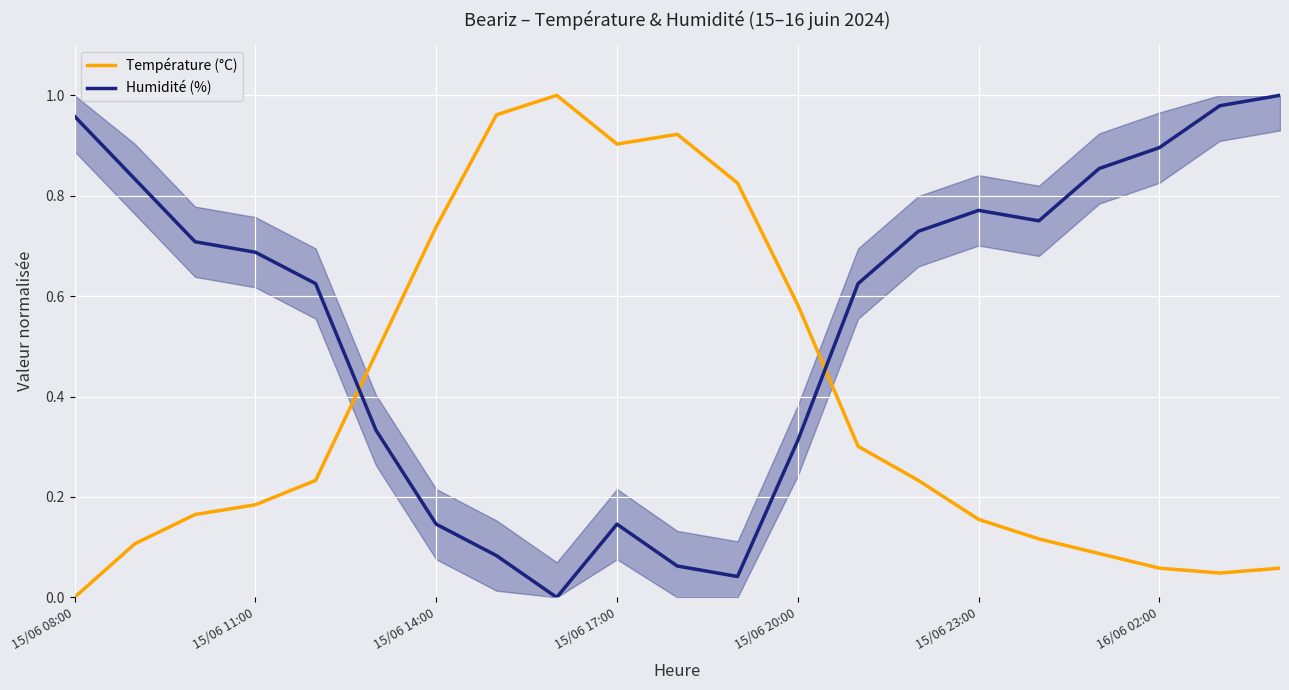

The Humidité (%) series shows 1.6 at 16/06 02:00. True or false?

False